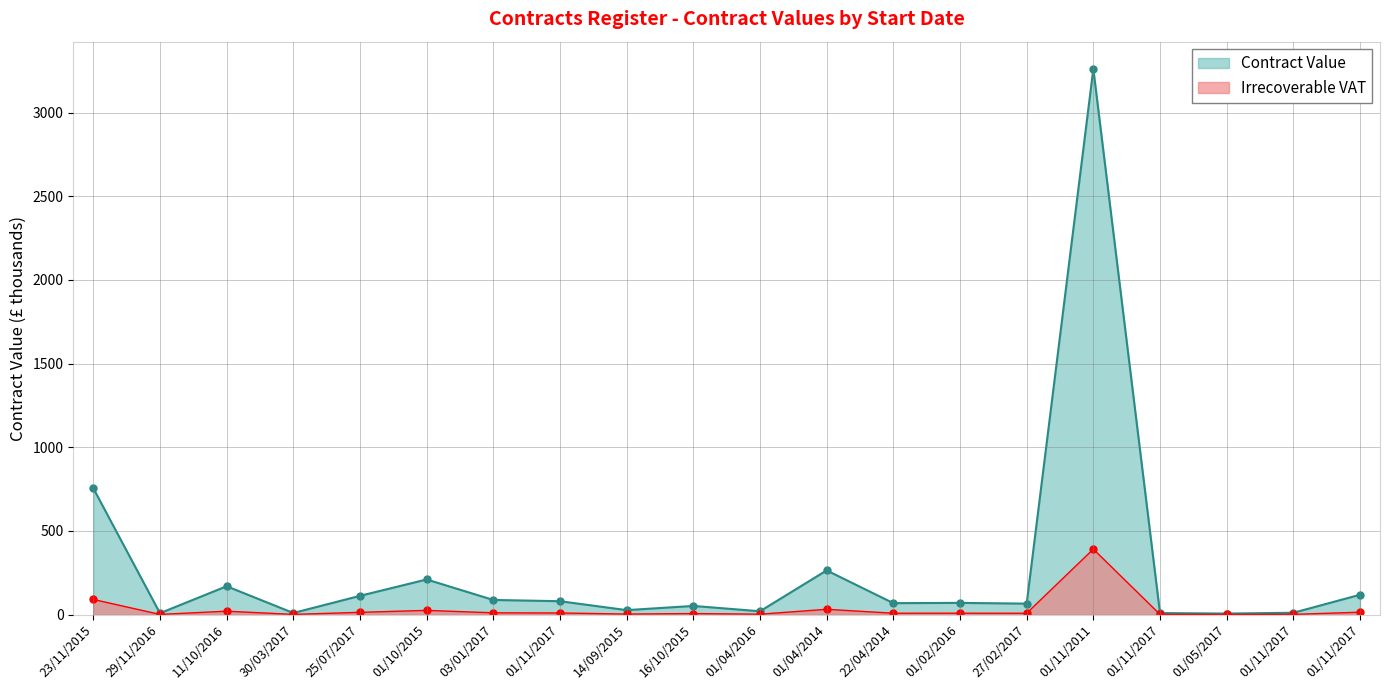

How many interior local valleys (lower than both neighbors) does the data have?

7